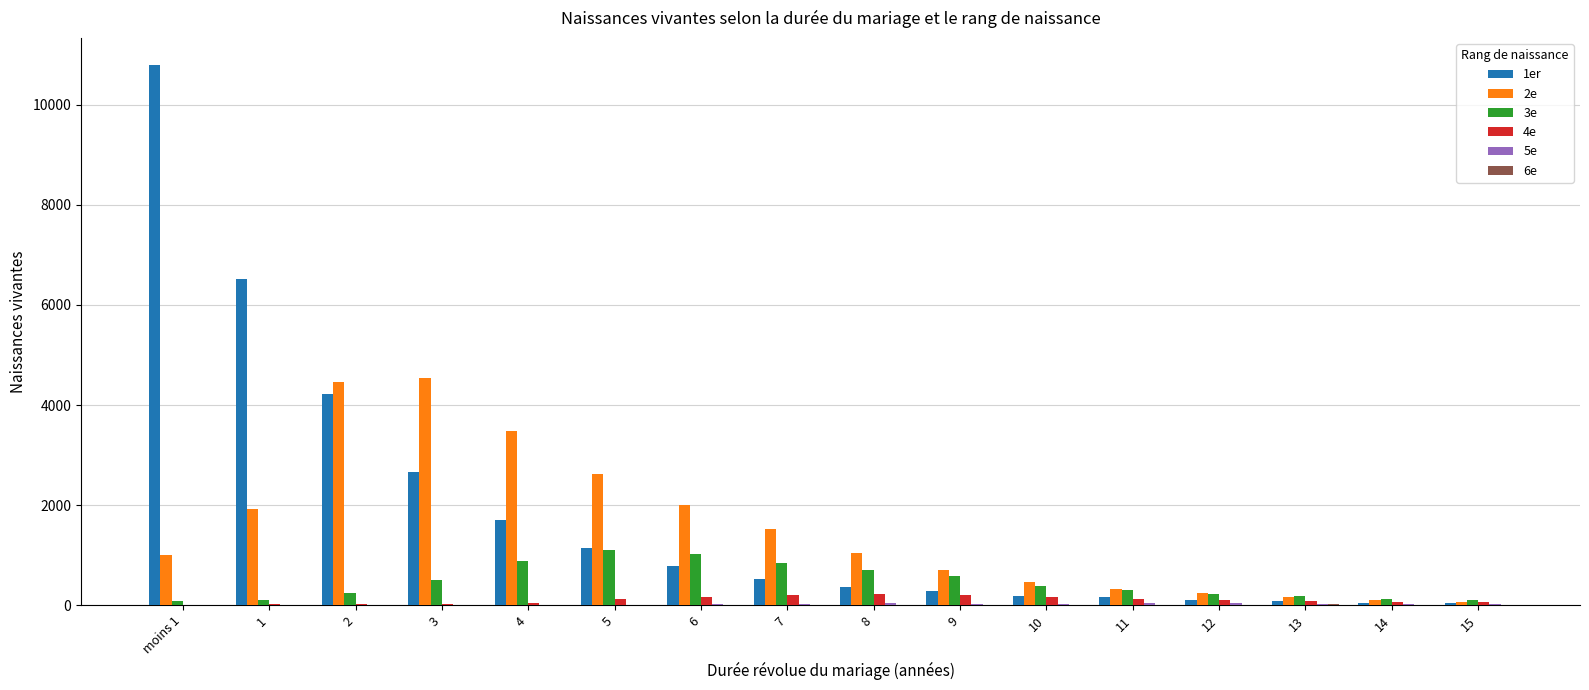

At which category is the sum across all series the highest?

moins 1